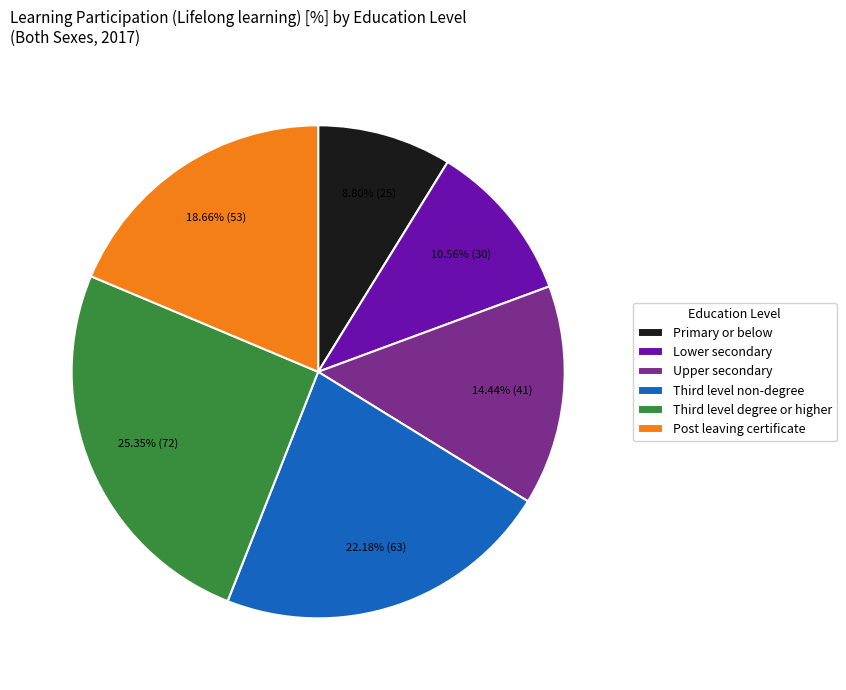

Rank the categories by value from lowest to highest.

Primary or below, Lower secondary, Upper secondary, Post leaving certificate, Third level non-degree, Third level degree or higher